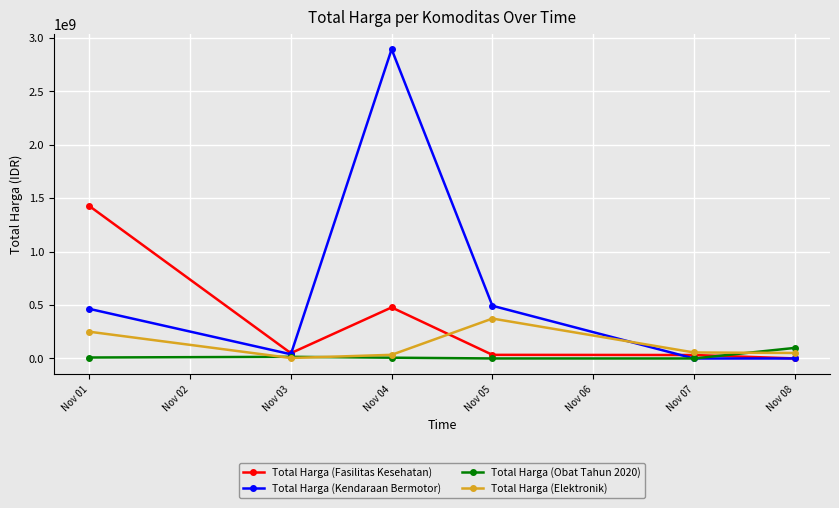

At which label is Total Harga (Fasilitas Kesehatan) closest to 713222887?

Nov 04